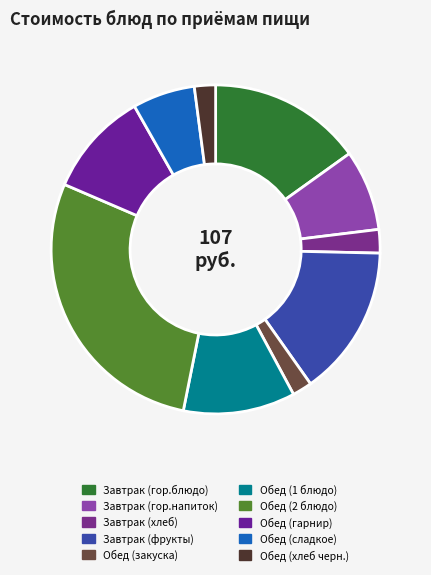

Which slice is the smallest?

Обед (закуска)